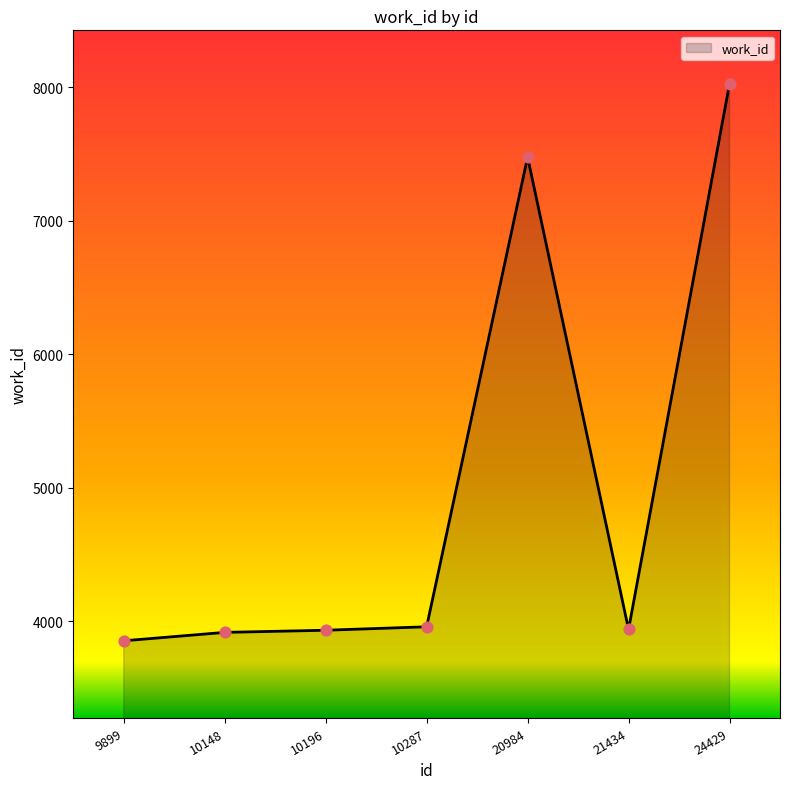

What is the ratio of the value at 20984 to the value at 24429?

0.9